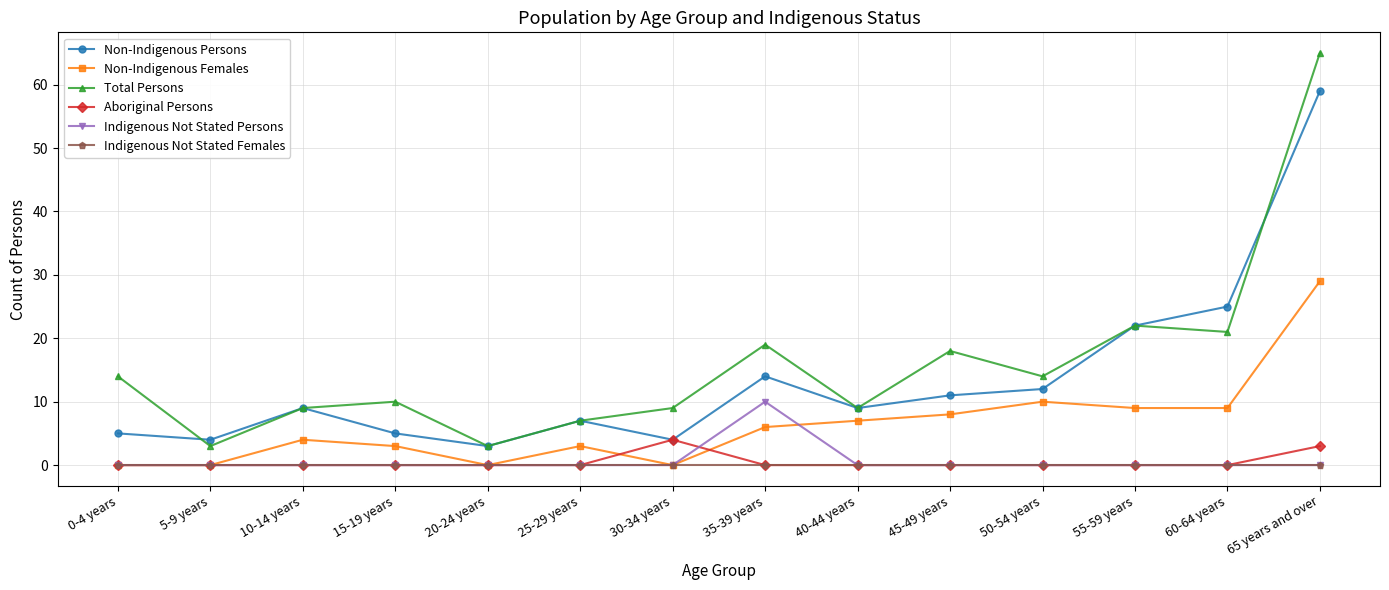

At which label is Non-Indigenous Persons closest to 31?

60-64 years